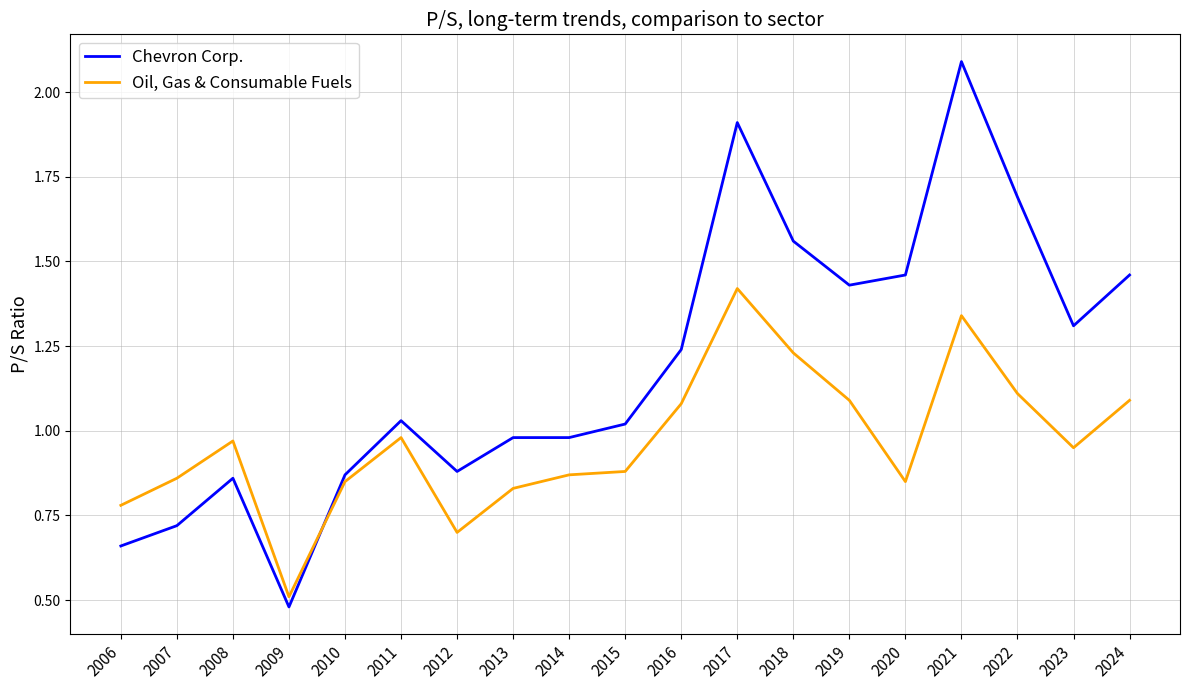

What is the difference between the Oil, Gas & Consumable Fuels values at 2021 and 2008?

0.4